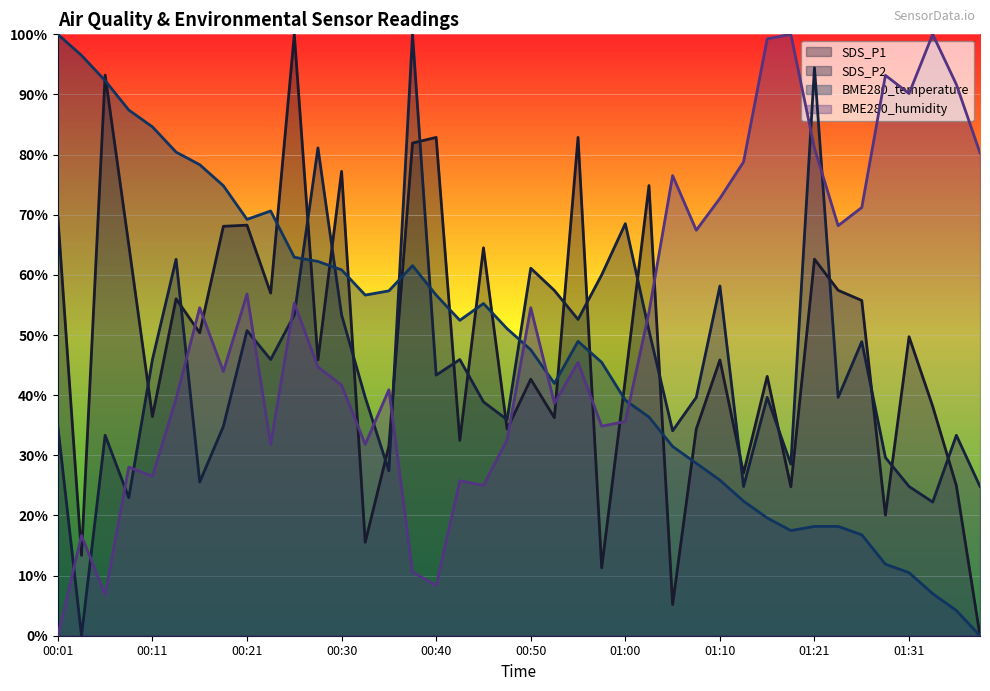

How many values in the SDS_P1 series exceed 45?

21